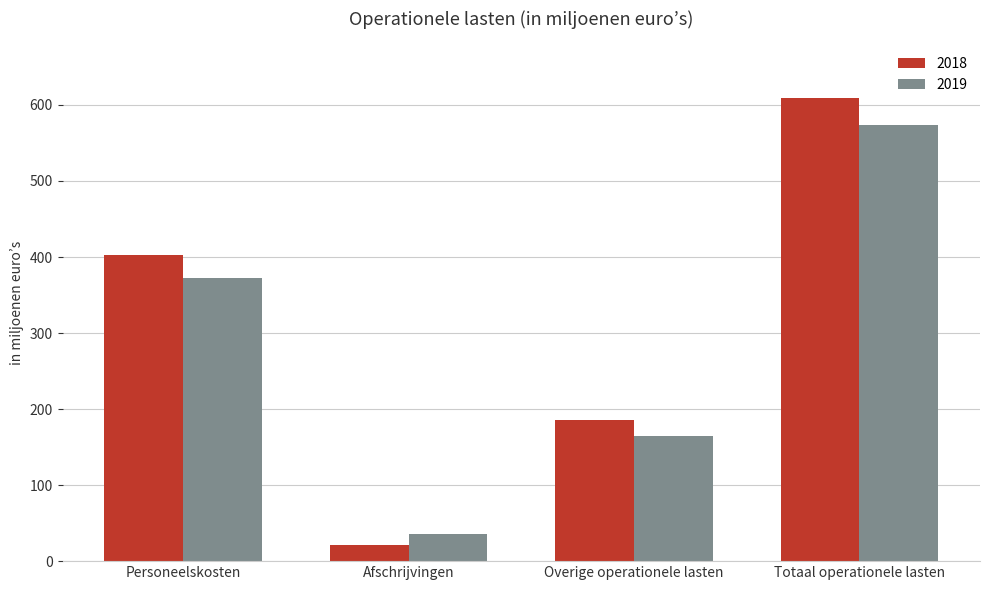

Which category has the lowest value in the 2018 series?

Afschrijvingen